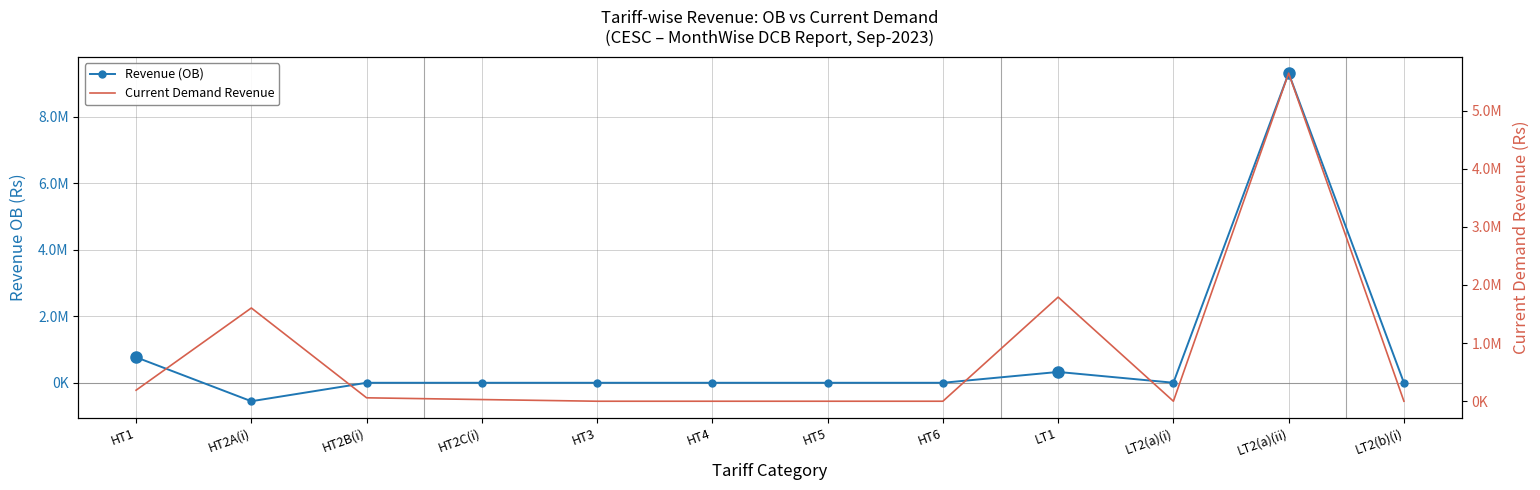

What is the difference between the Current Demand Revenue values at HT2C(i) and LT2(a)(ii)?

5614661.2